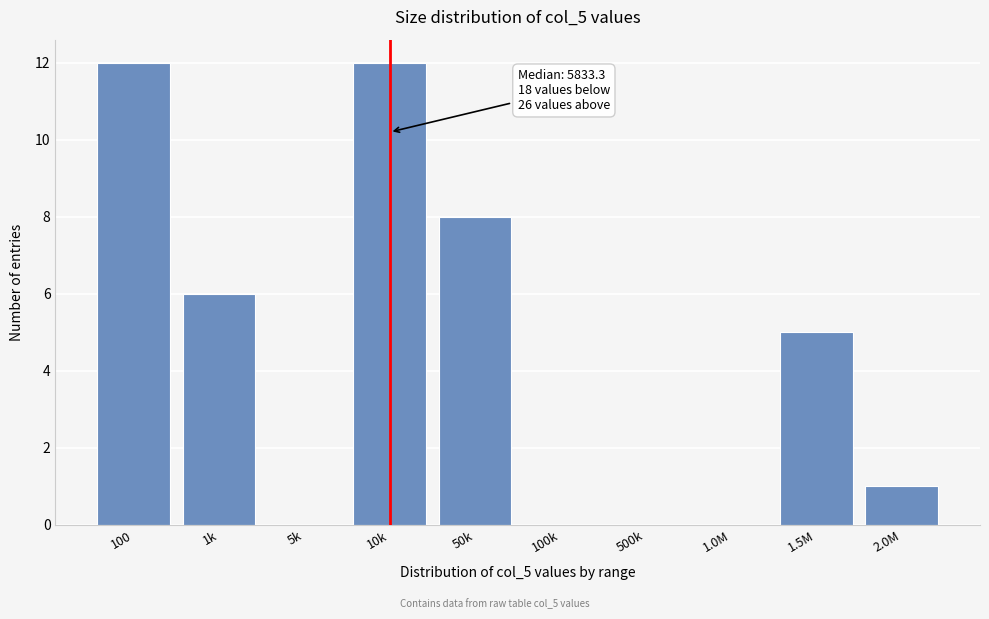

Reading left to right, transcribe all the data shown in this chart.

100=12	1k=6	5k=0	10k=12	50k=8	100k=0	500k=0	1.0M=0	1.5M=5	2.0M=1